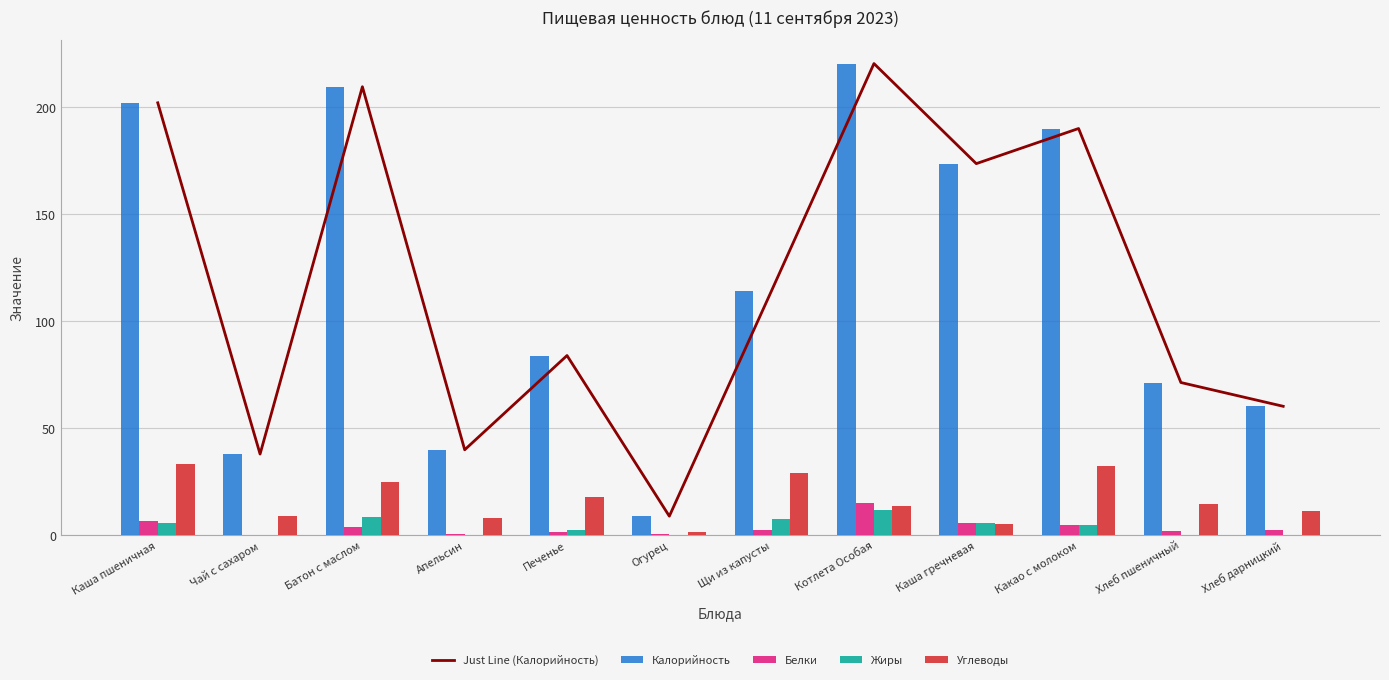

Which category has the highest value in the Just Line (Калорийность) series?

Котлета Особая